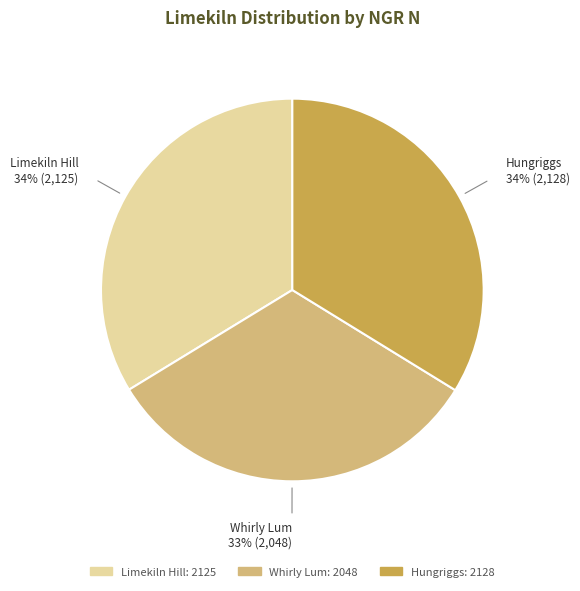

Is it true that Limekiln Hill is 23% of the pie?

False